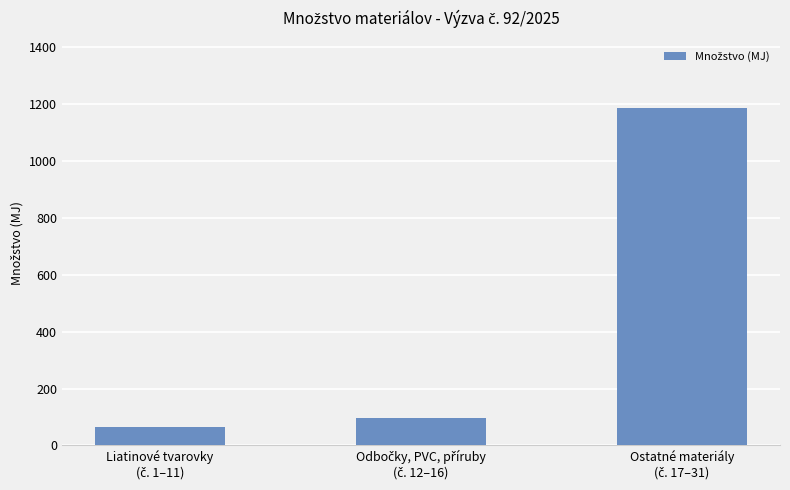

What is the value of the 3rd bar from the left?

1184